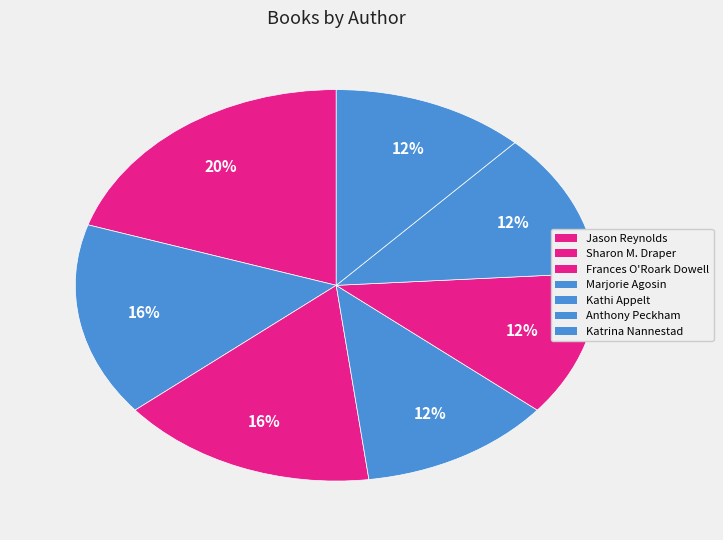

What is the largest slice in the pie chart?

Jason Reynolds